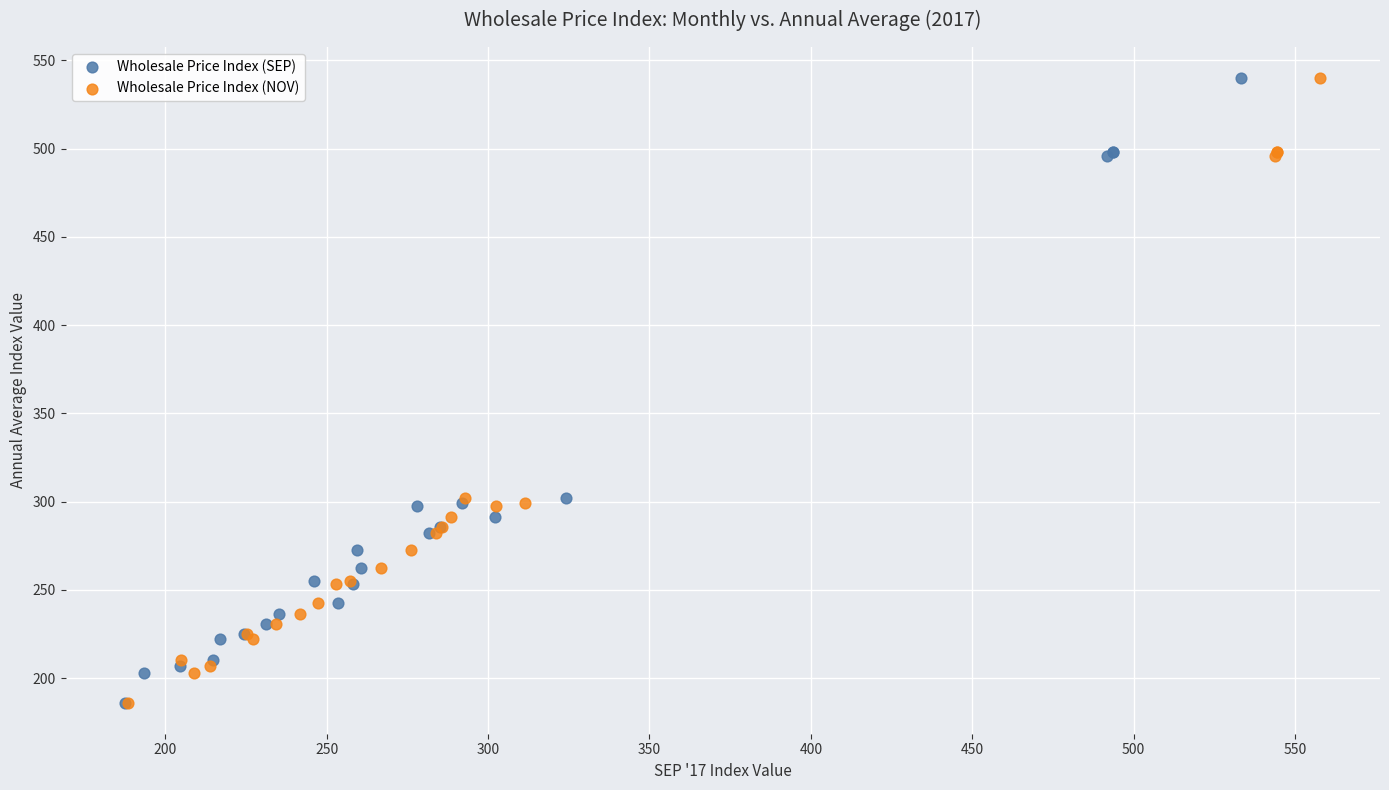

What are all the series names shown in the legend?

Wholesale Price Index (SEP), Wholesale Price Index (NOV)